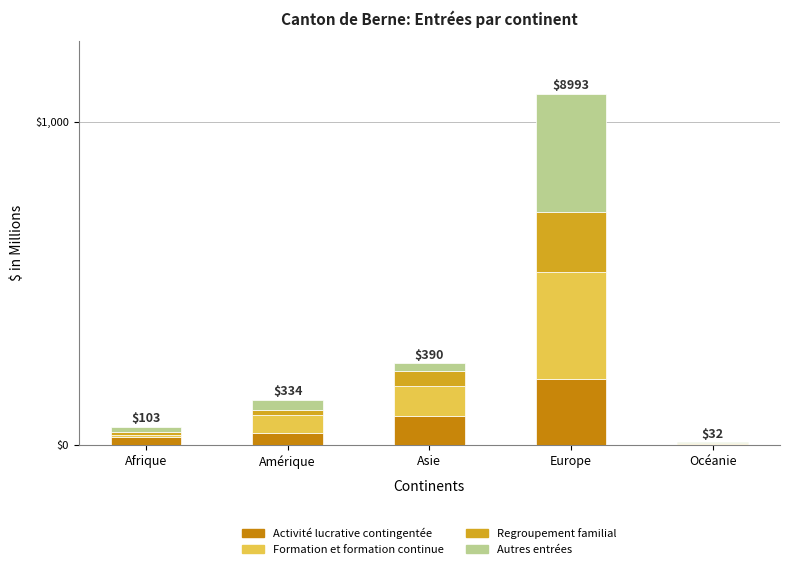

At which category is the sum across all series the highest?

Europe